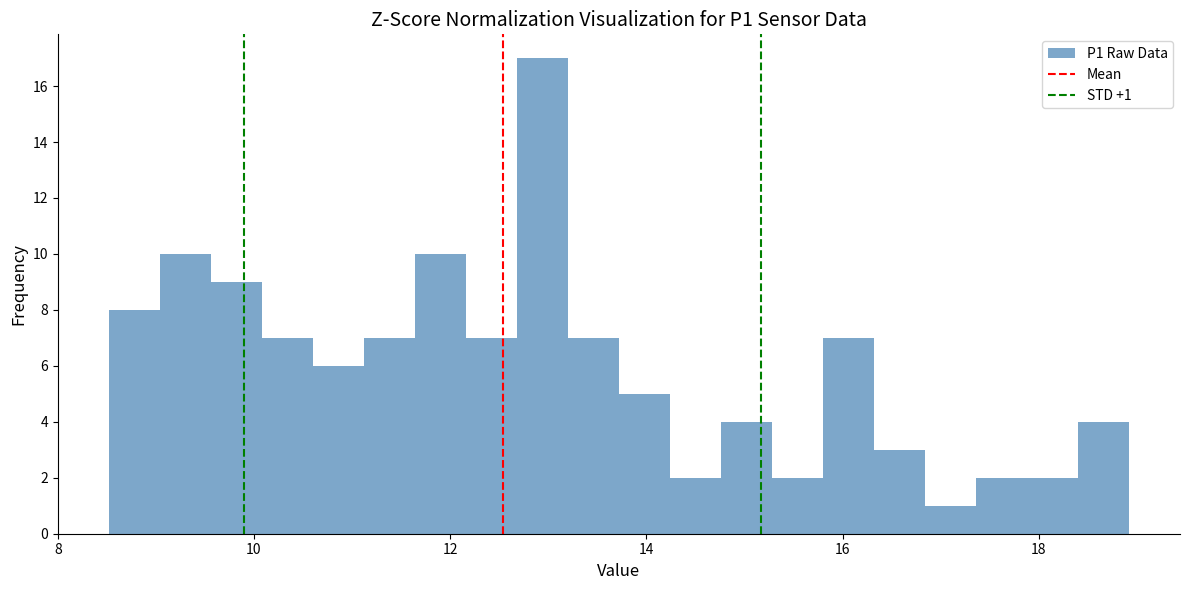

Around what value on the x-axis is the tallest bar? Give the approximate position of its centre, as read against the axis.

13.0